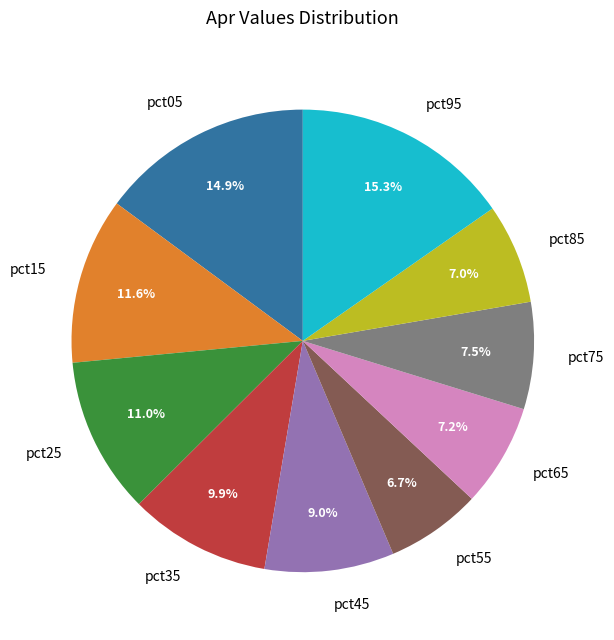

The pct15 slice represents 1% of the pie. True or false?

False